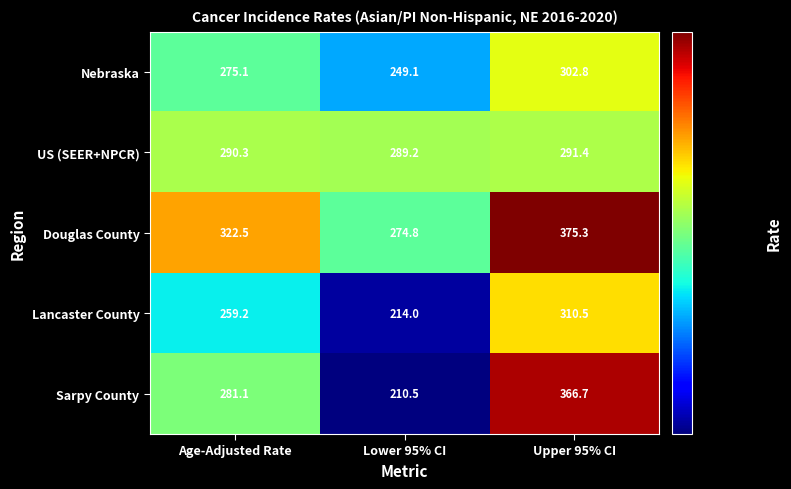

Rank the series by their maximum value, from lowest to highest.

US (SEER+NPCR), Nebraska, Lancaster County, Sarpy County, Douglas County